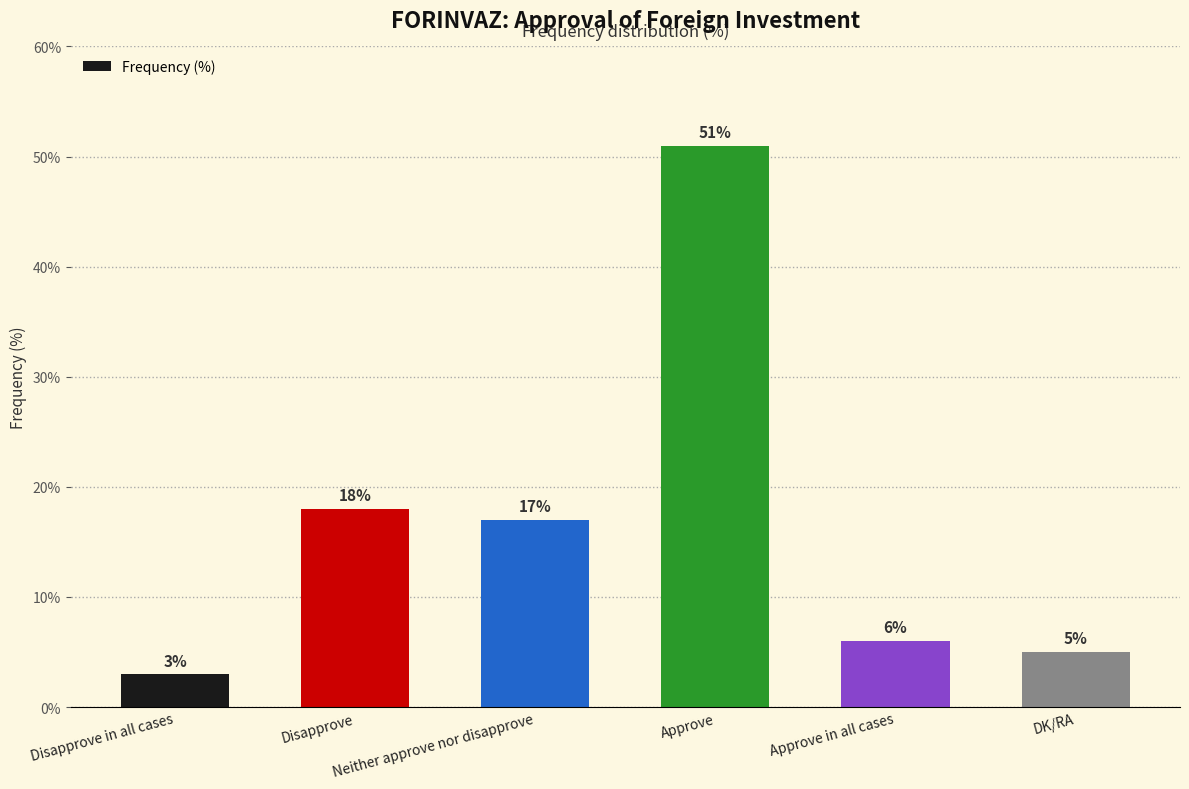

What is the value of the 4th bar from the left?

51